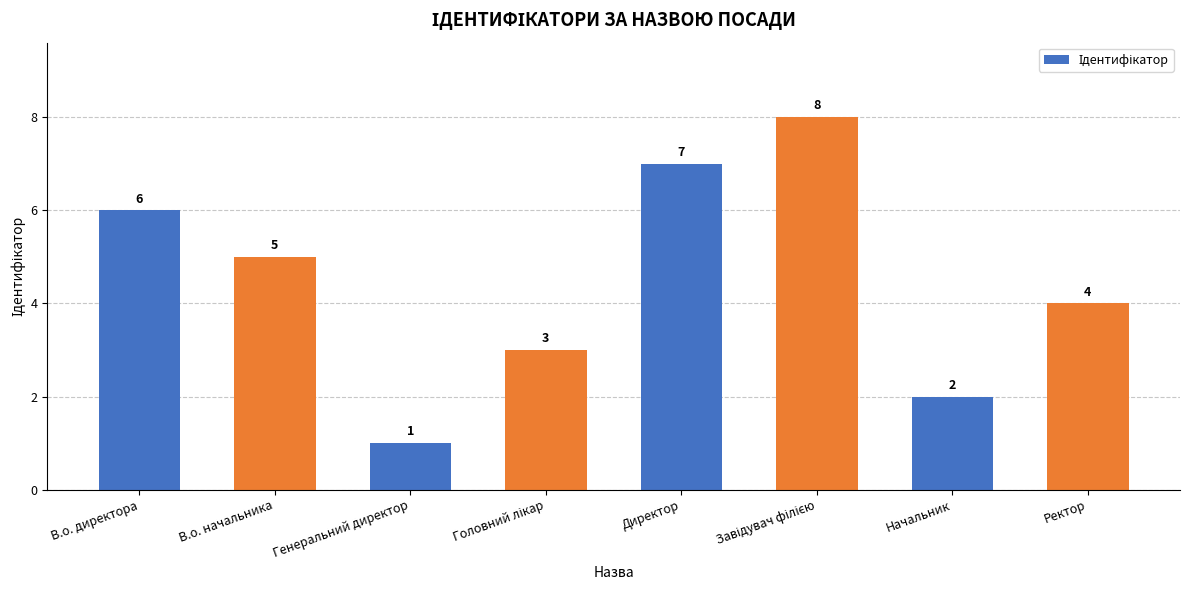

The chart shows a value of 7 at В.о. начальника. True or false?

False